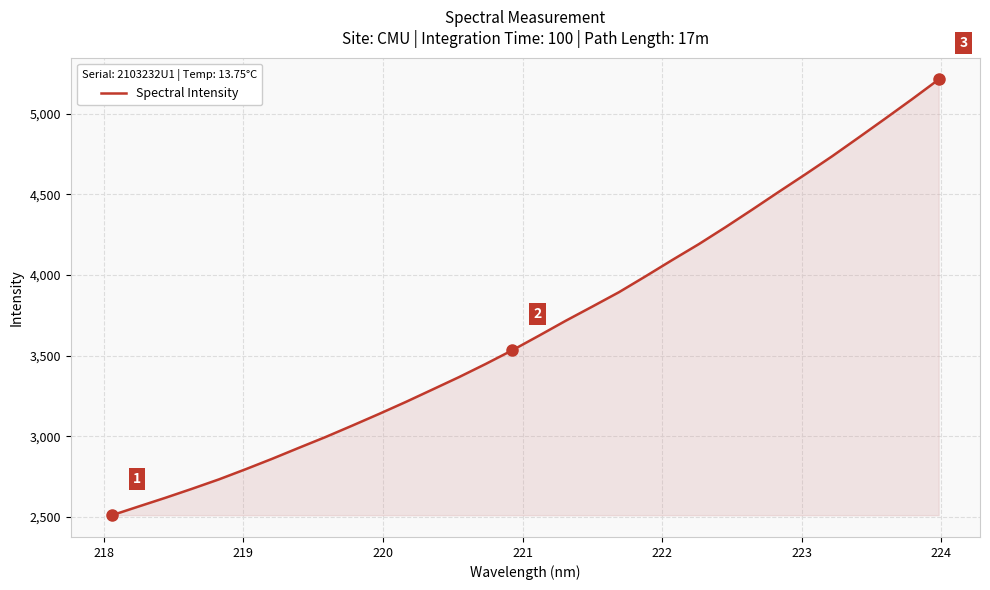

What is the greatest value displayed?

5210.9